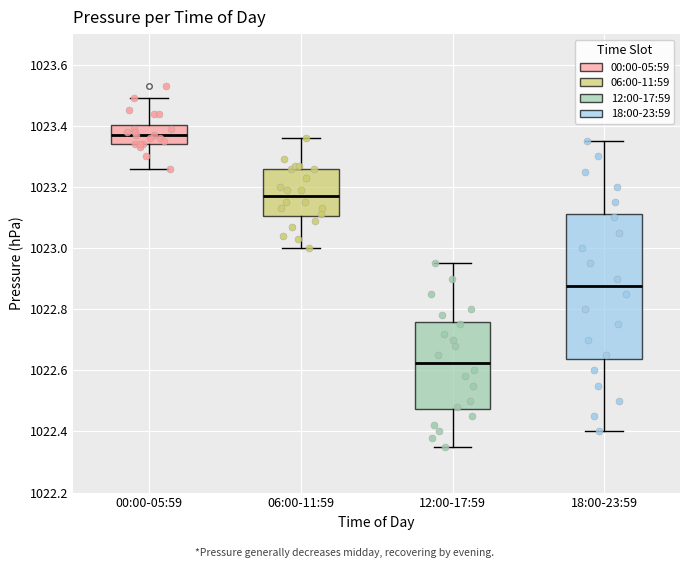

Where does the upper whisker of the box for 06:00-11:59 end on the y-axis? The values are not printed on the chart, so give them approximately, as read against the axis.

1023.36